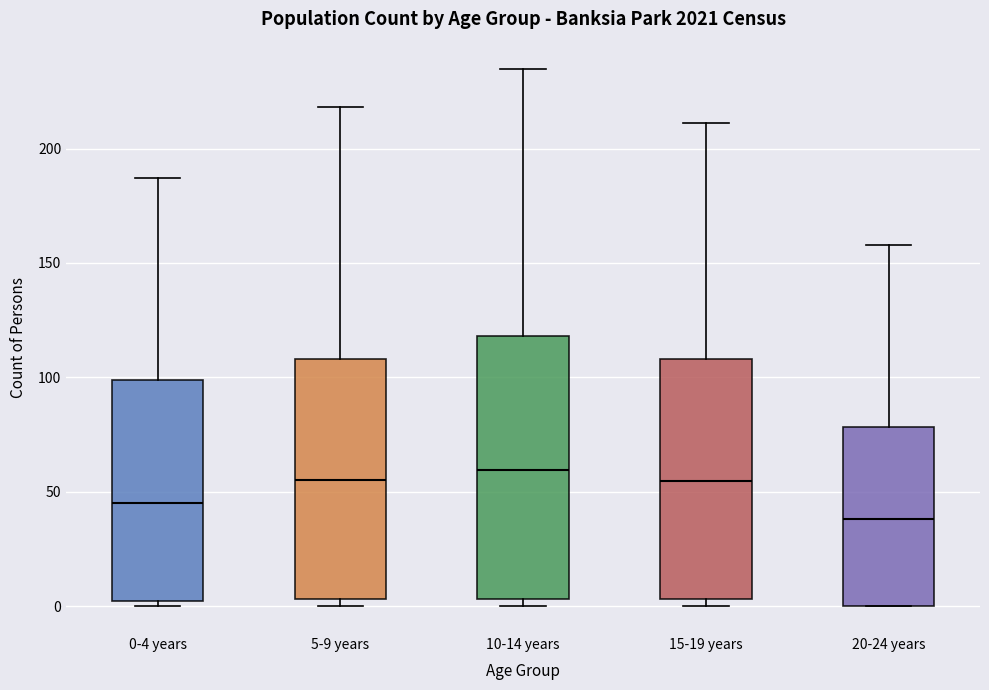

Reading left to right, transcribe this box plot: for each box, give where its median line is, the range the box spans, and where its two whiskers end, as read against the y-axis. The values are not printed on the chart, so give them approximately, as read against the axis.

0-4 years: median 45, box 0 to 100, whiskers 0 (just below the box's lower edge) to 185
5-9 years: median 55, box 5 to 110, whiskers 0 to 220
10-14 years: median 60, box 5 to 120, whiskers 0 to 235
15-19 years: median 55, box 5 to 110, whiskers 0 to 210
20-24 years: median 40, box 0 to 80, whiskers 0 to 160